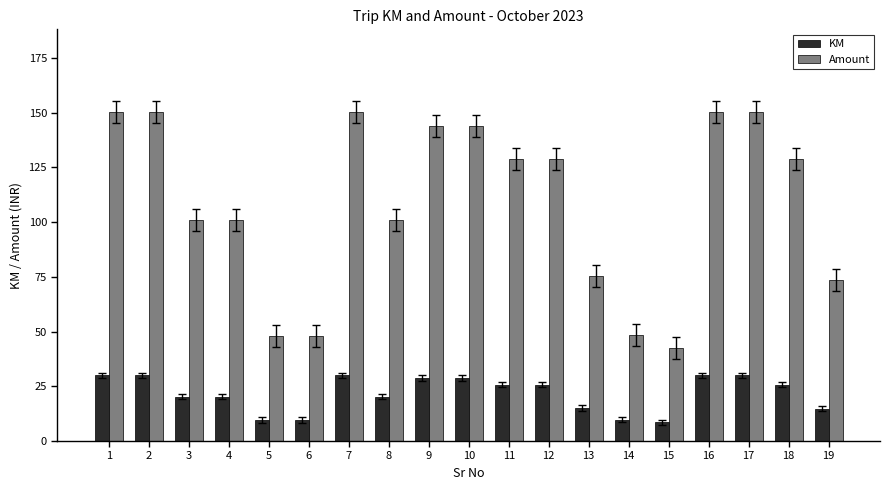

Which series has the largest total across all categories?

Amount